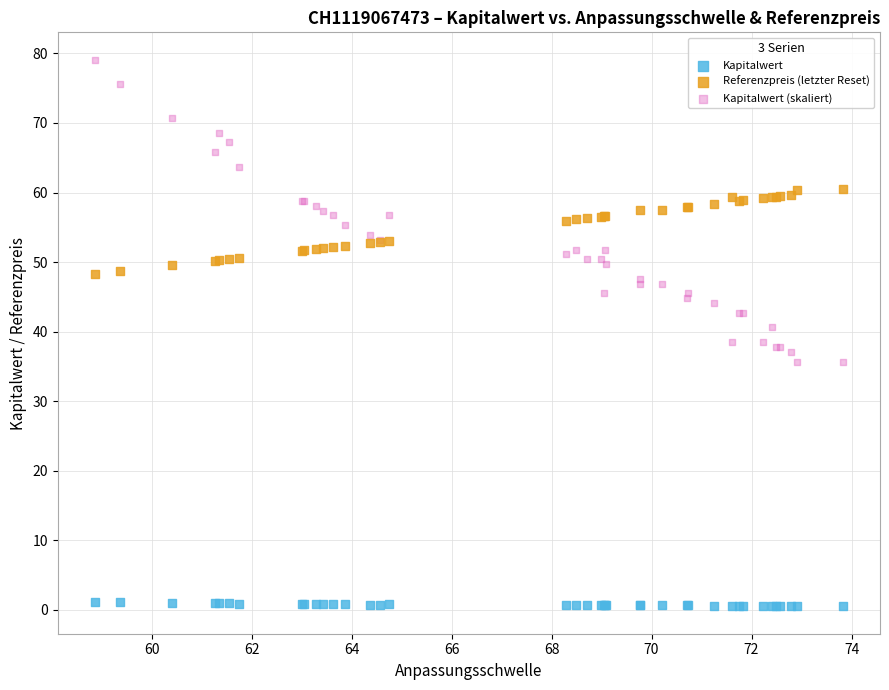

Which series contains the lowest Y value?

Kapitalwert